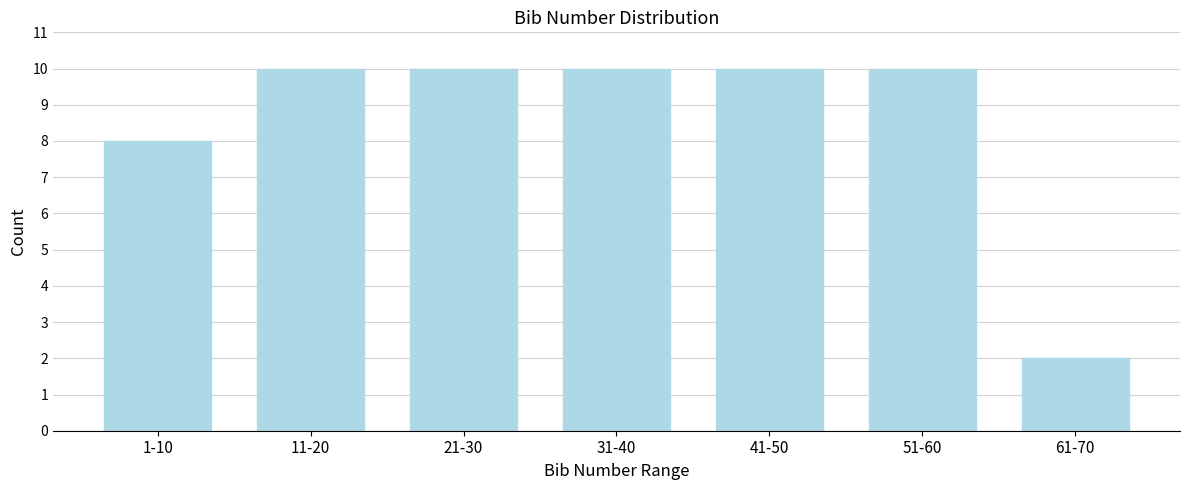

Reading left to right, transcribe all the data shown in this chart.

1-10=8	11-20=10	21-30=10	31-40=10	41-50=10	51-60=10	61-70=2